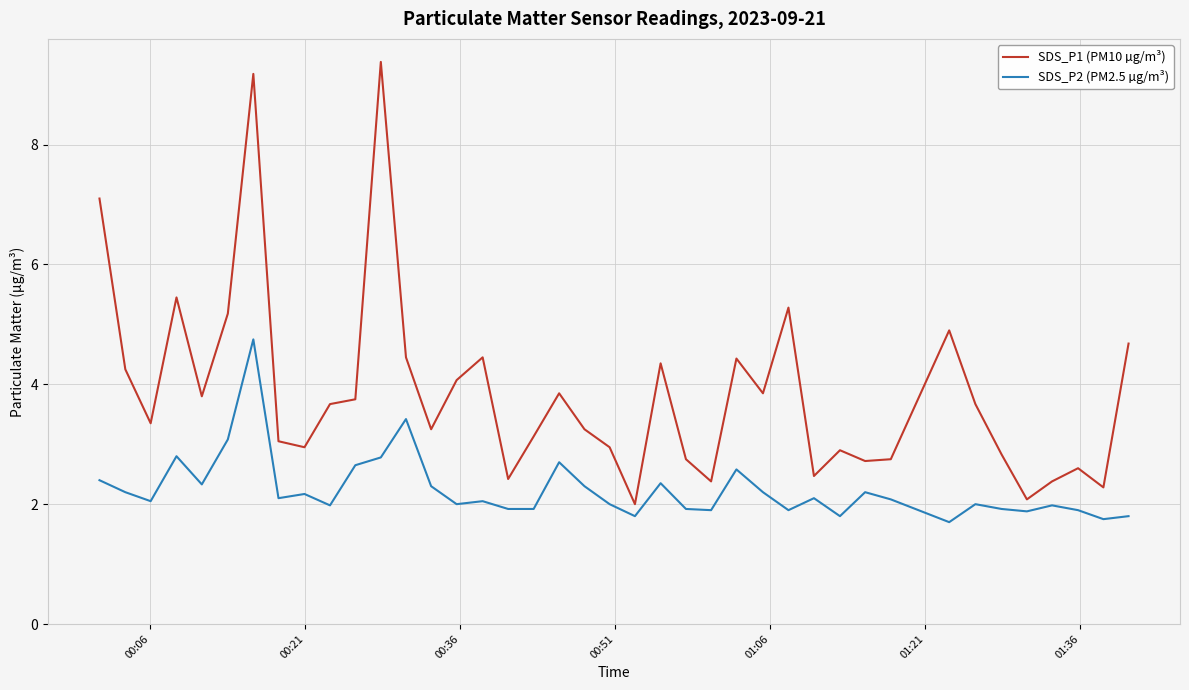

What is the lowest value of the SDS_P2 (PM2.5 µg/m³) series?

1.7